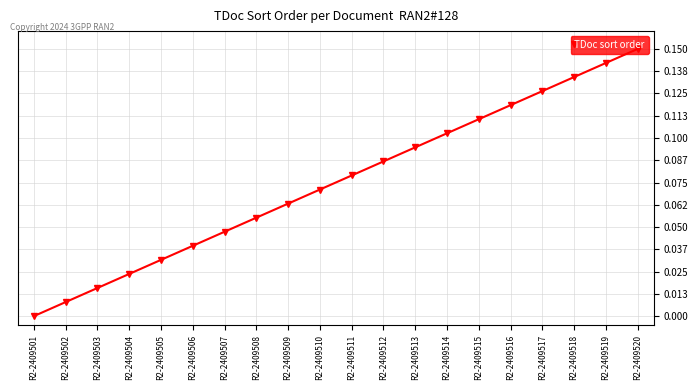

What is the sum of all values?

1.5